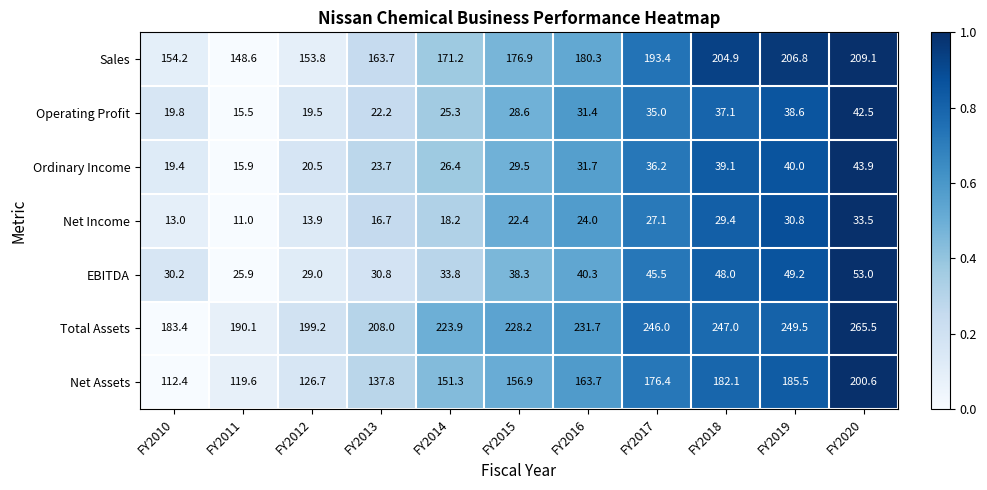

What is the spread (max minus min) of values at FY2012?

185.3